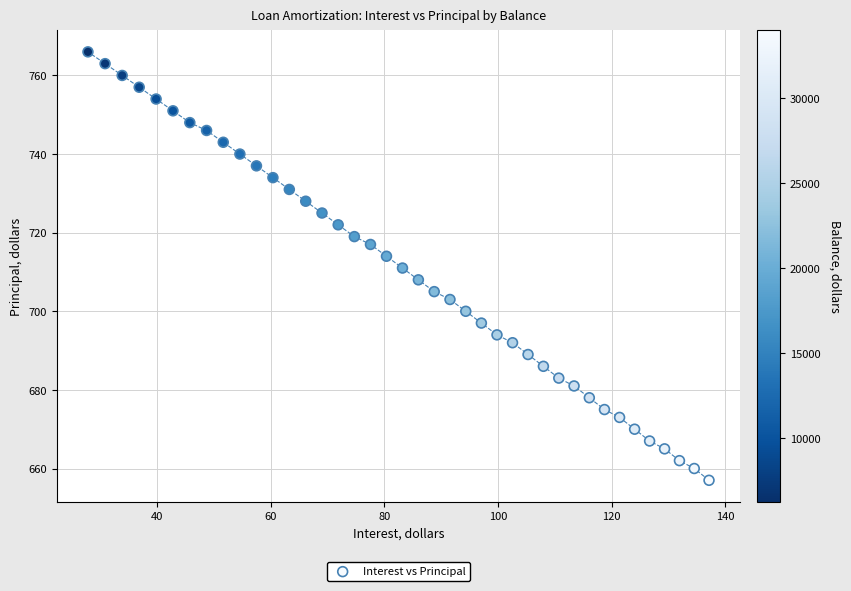

What is the range of Y values (max minus min)?

109